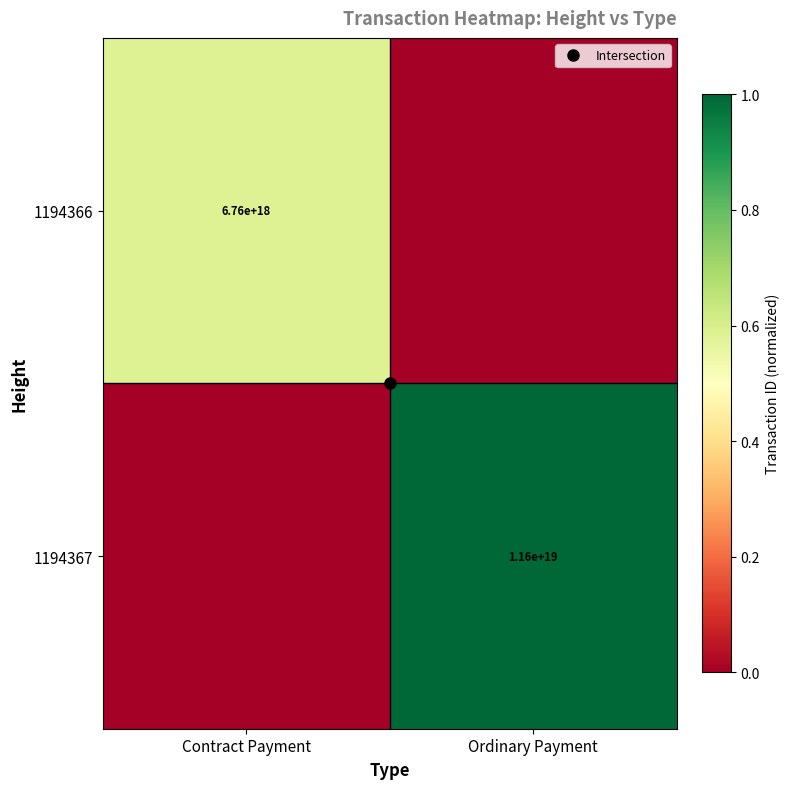

What is the average value of the 1194367 series?

0.5